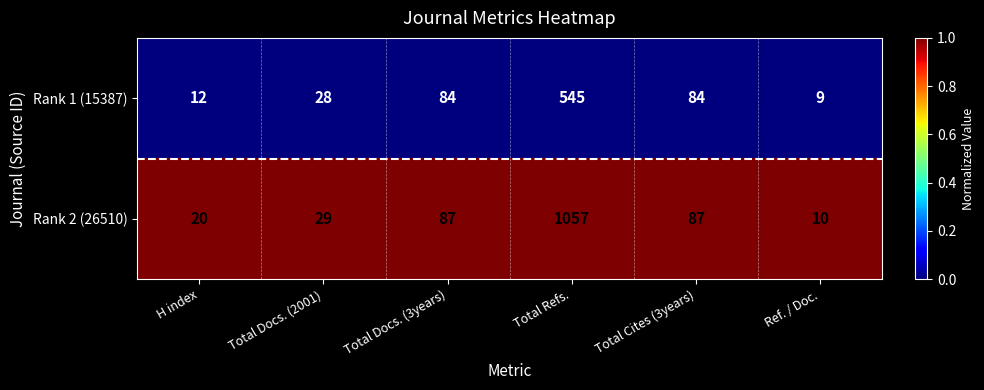

List the series in order of their overall mean, highest first.

Rank 2 (26510), Rank 1 (15387)